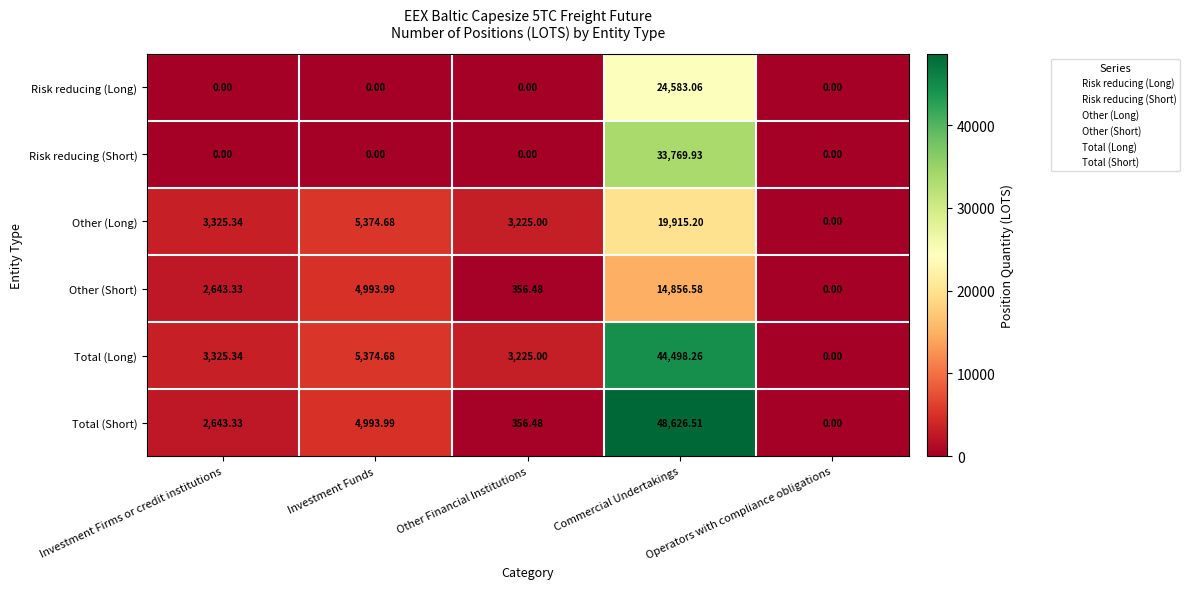

Which series changed the most between Investment Firms or credit institutions and Commercial Undertakings?

Total (Short)